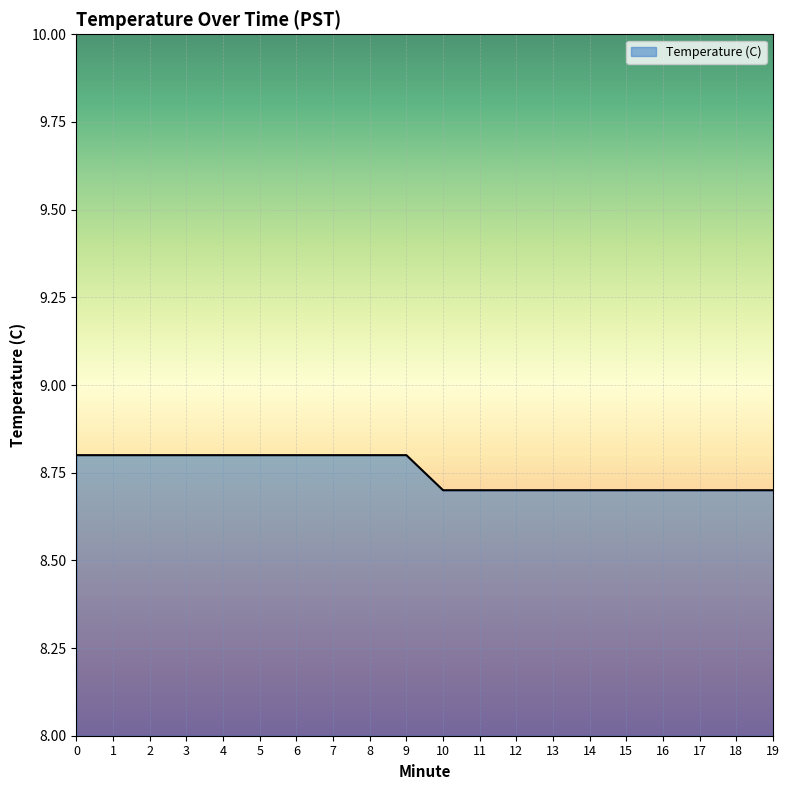

What is the smallest value displayed?

8.7